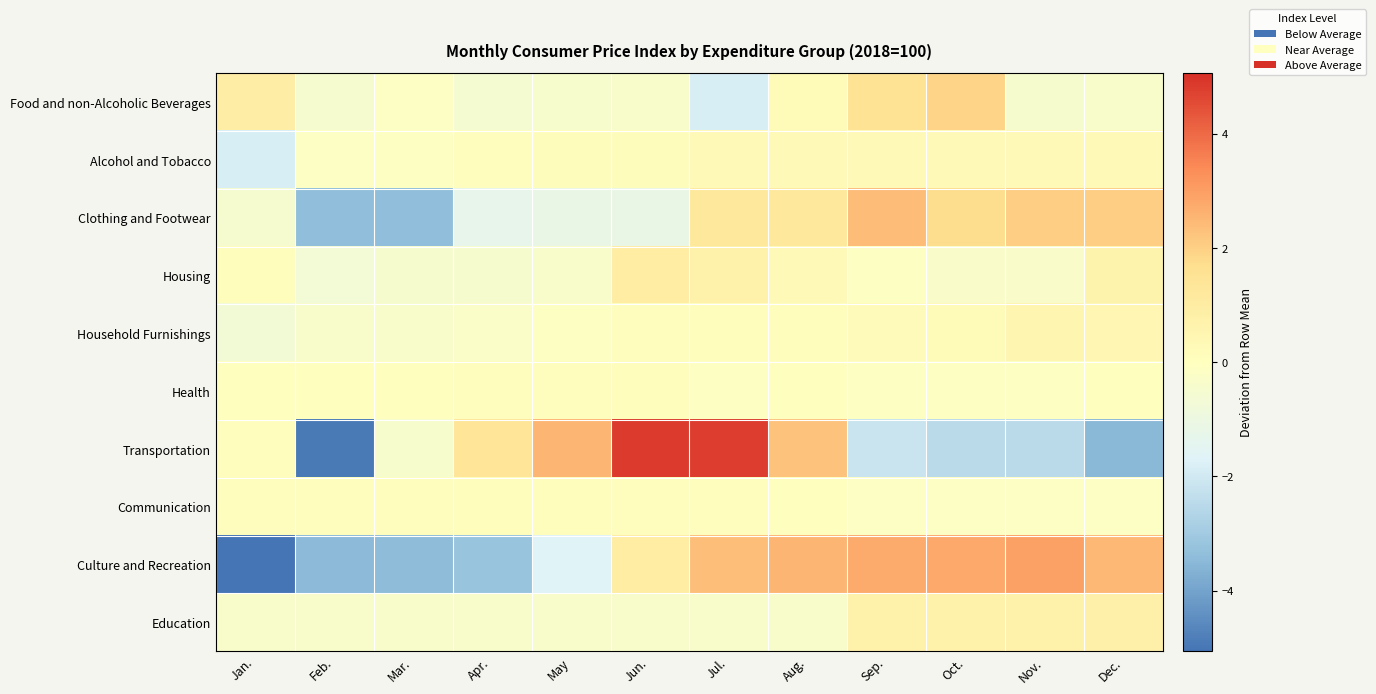

Which series has the widest spread of values?

Transportation